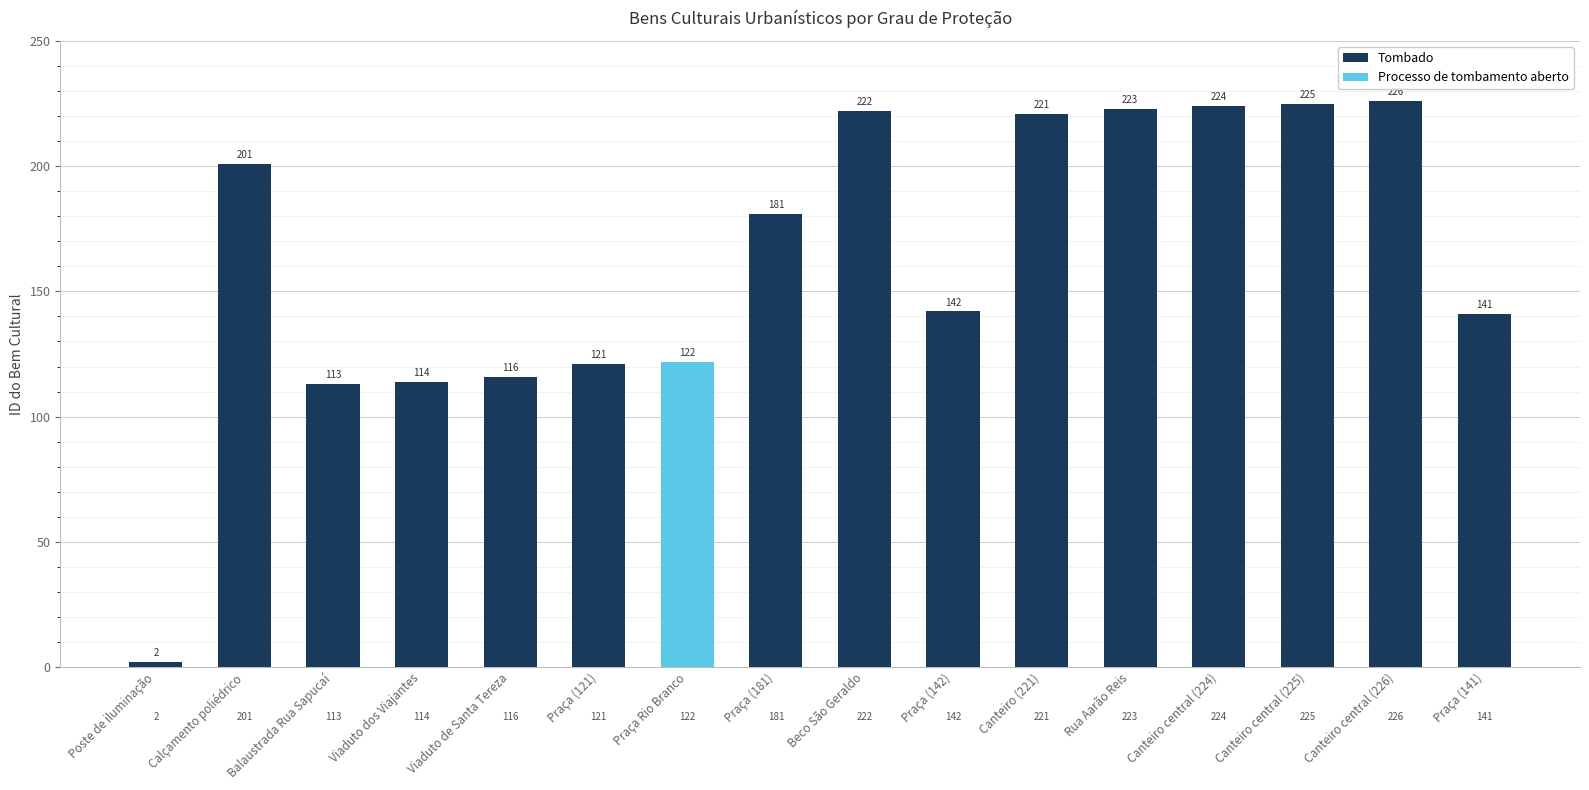

Where does the Tombado series first go above 181?

Calçamento poliédrico